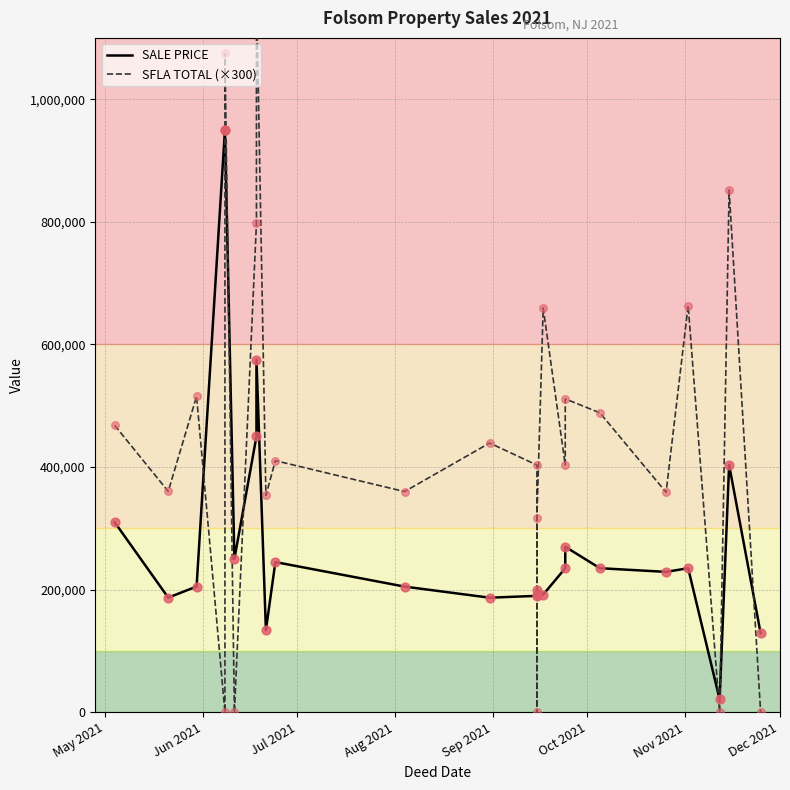

Which series contains the highest Y value?

SFLA TOTAL (×300)